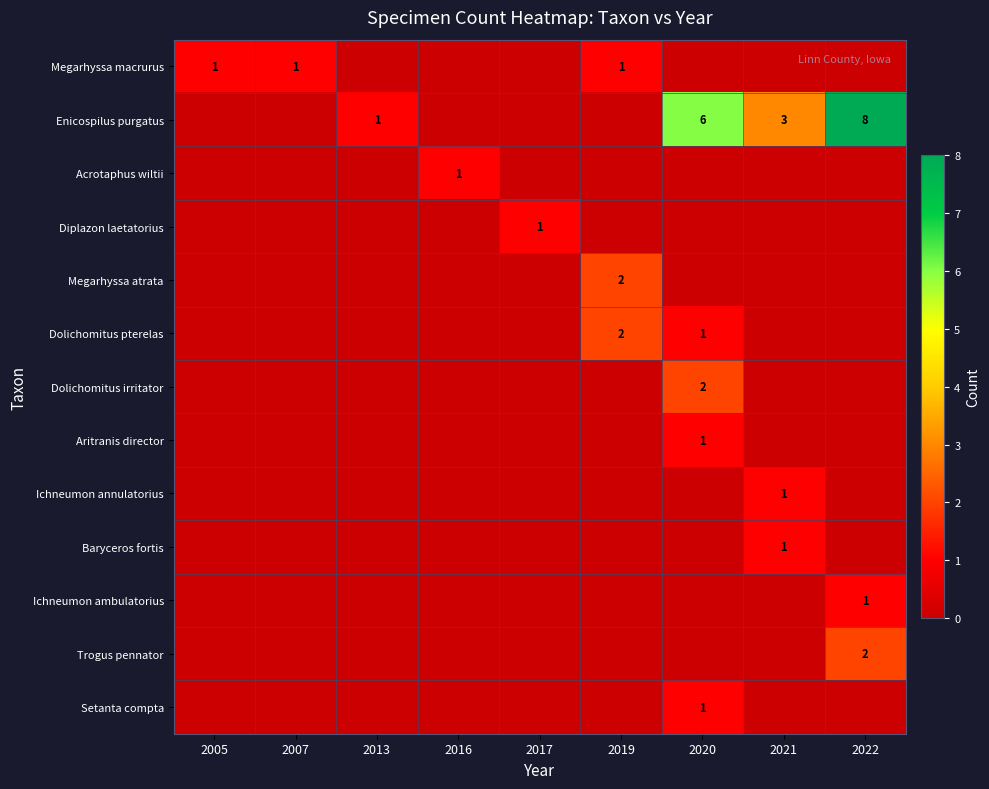

Is it true that Setanta compta equals 2 at 2020?

False